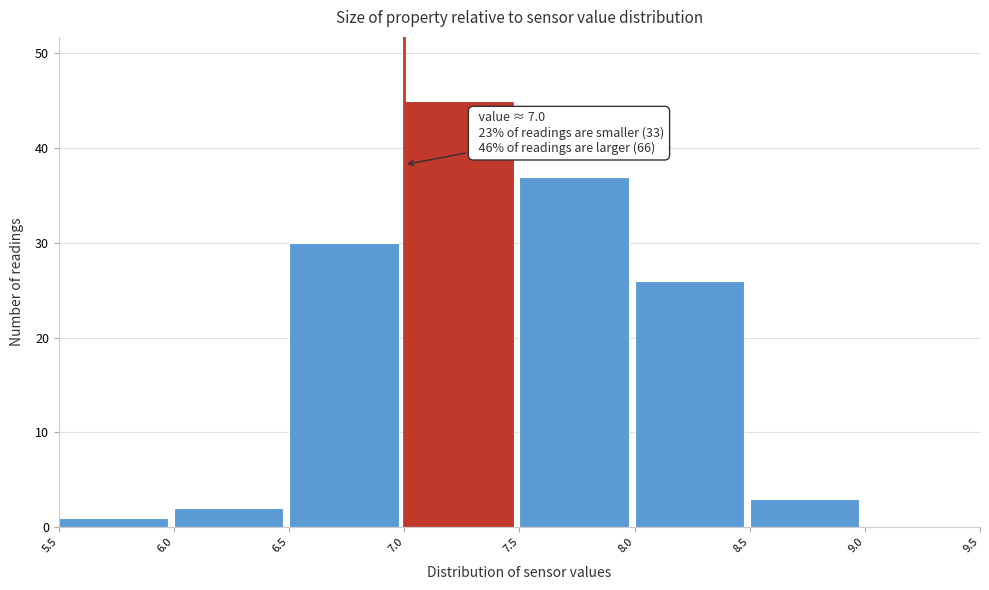

Over which range of the x-axis is the bar tallest?

7.0 to 7.5